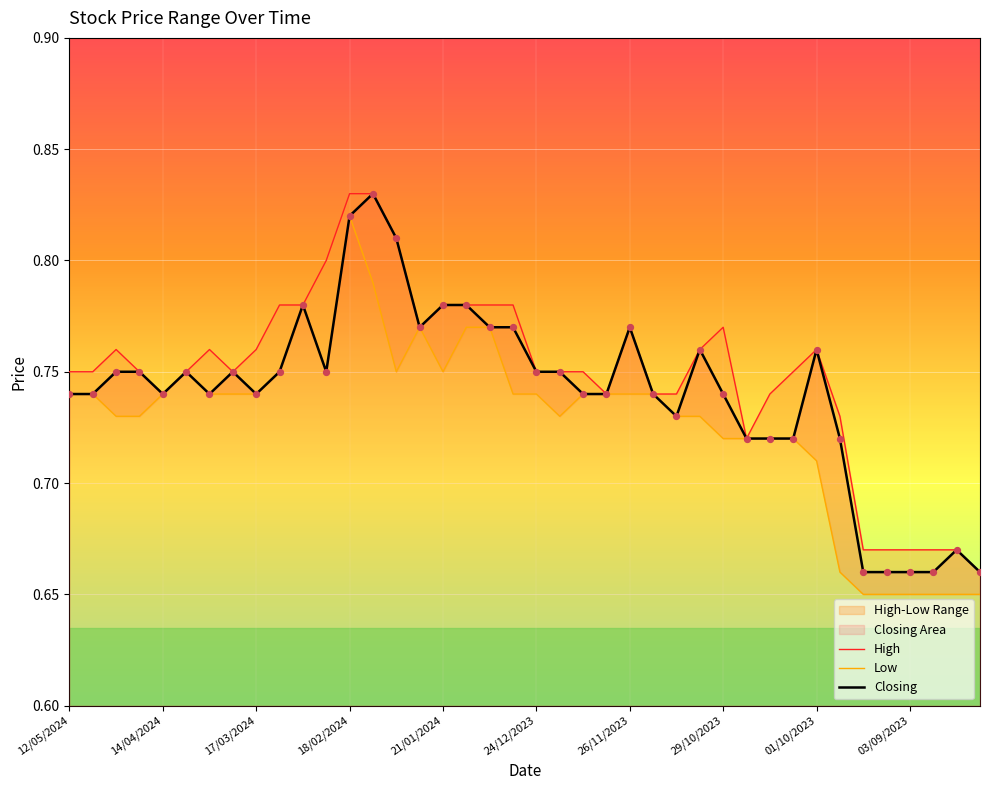

Which series has the largest total across all categories?

High